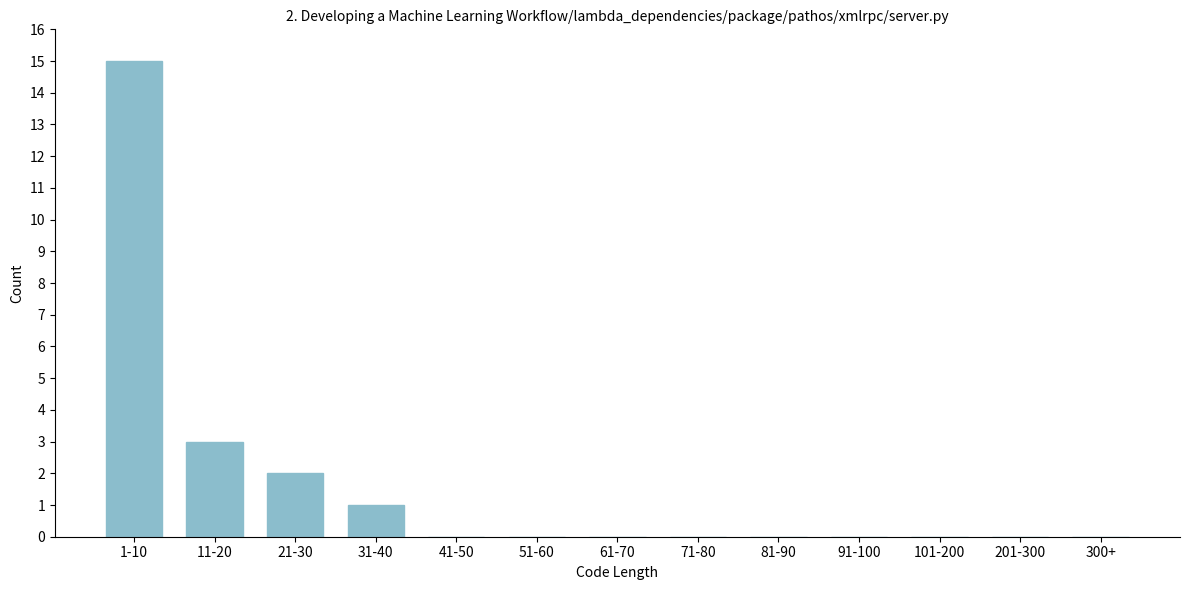

Reading left to right, list all the values displayed in this chart.

1-10=15	11-20=3	21-30=2	31-40=1	41-50=0	51-60=0	61-70=0	71-80=0	81-90=0	91-100=0	101-200=0	201-300=0	300+=0